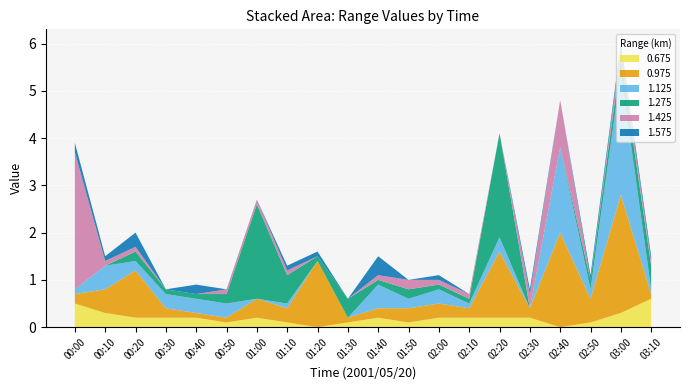

At which category is the sum across all series the highest?

03:00